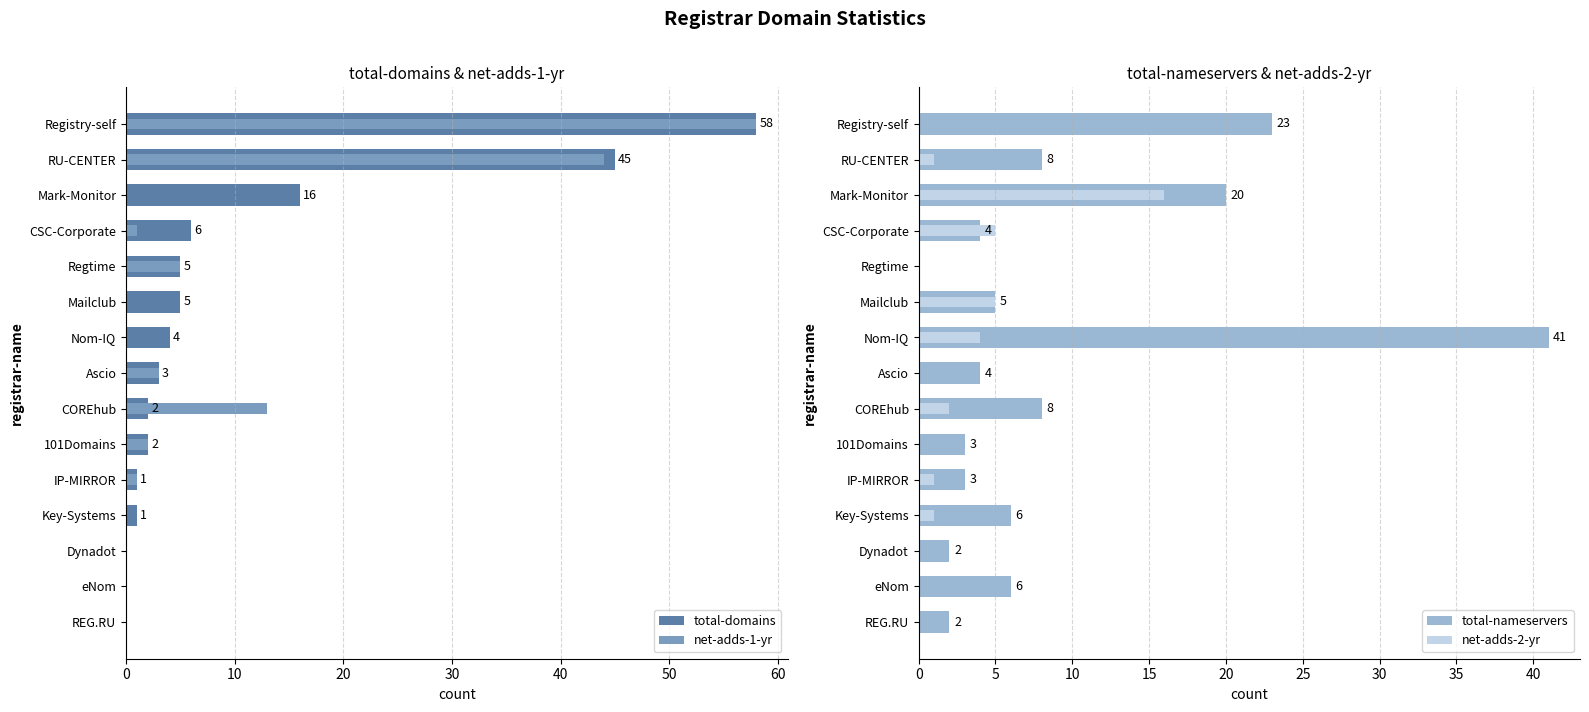

What is the label of the 13th bar from the right?

Dynadot